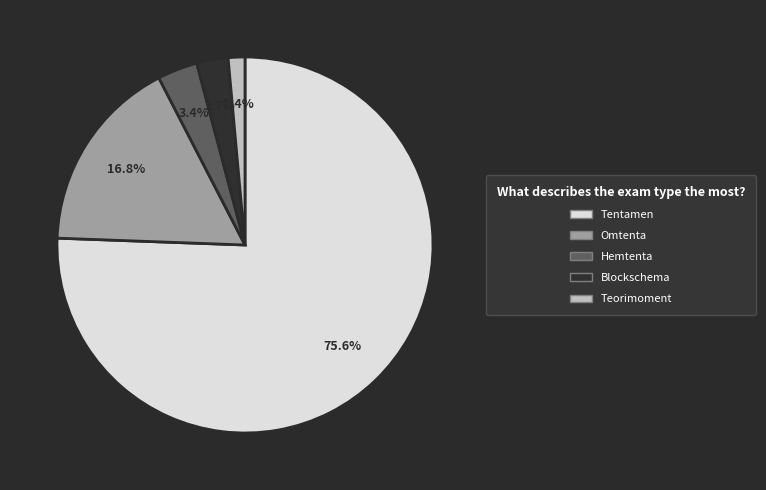

To the nearest percent, what is the average slice percentage?

20%